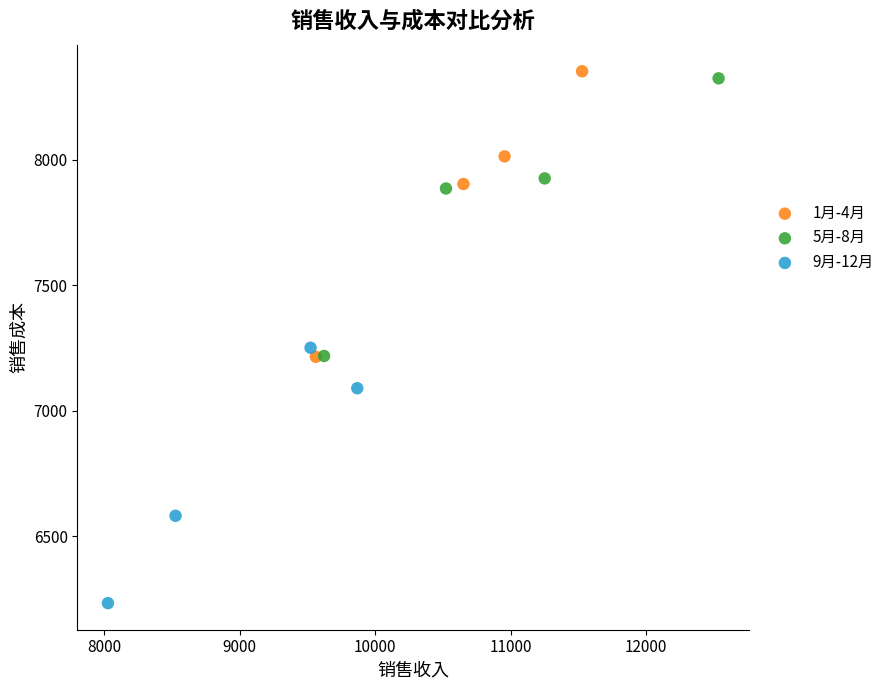

Which series contains the lowest Y value?

9月-12月